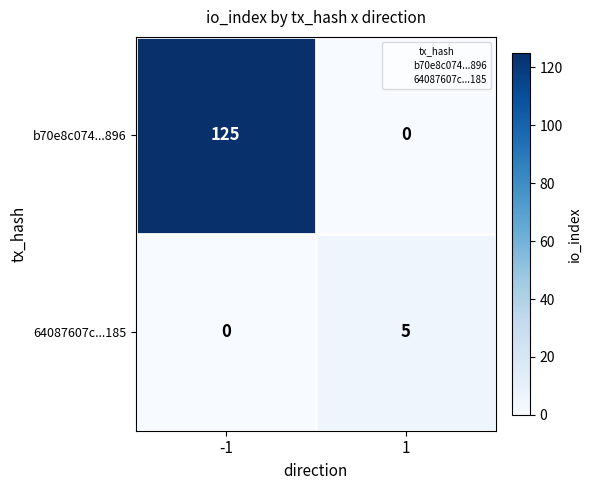

What is the difference between the highest and lowest values at -1?

125